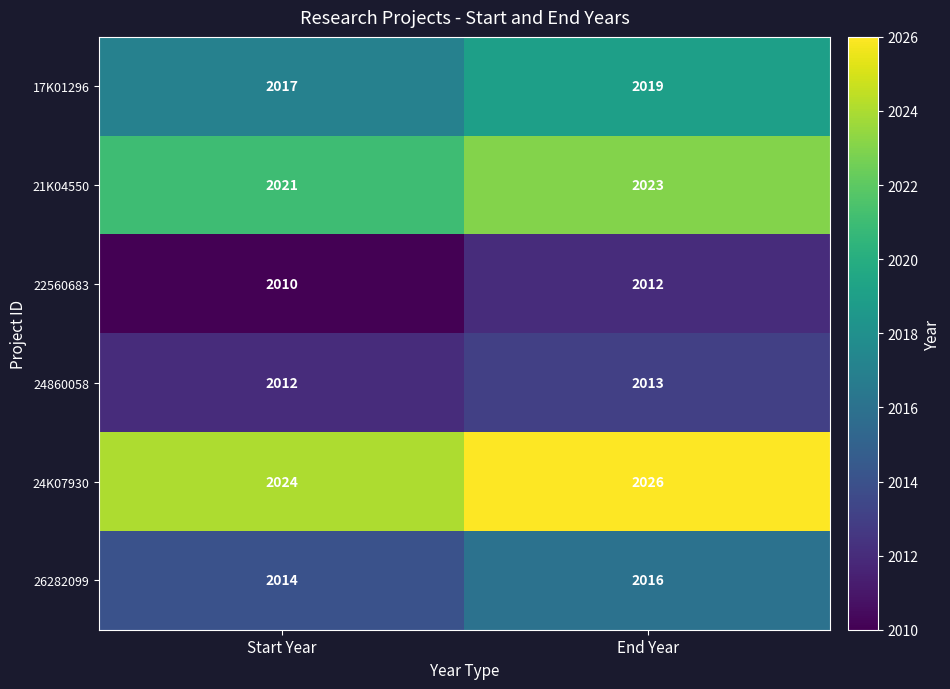

How many values in the 17K01296 series are below 2019?

1